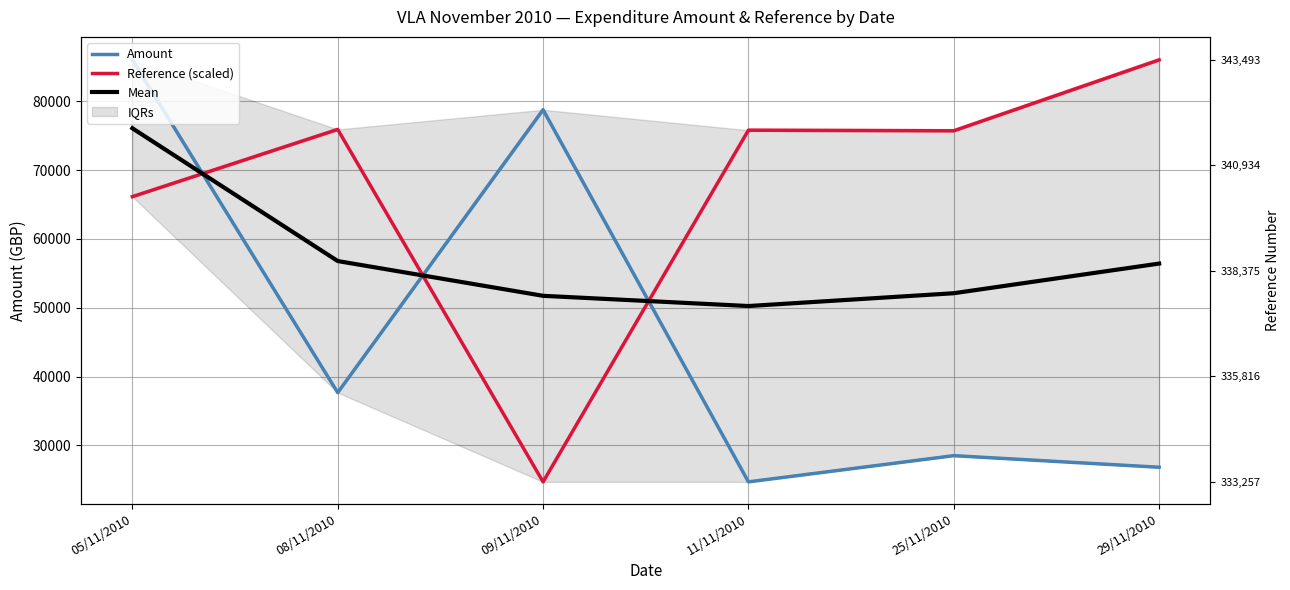

List the series in order of their peak value, lowest first.

Mean, Amount, Reference (scaled)